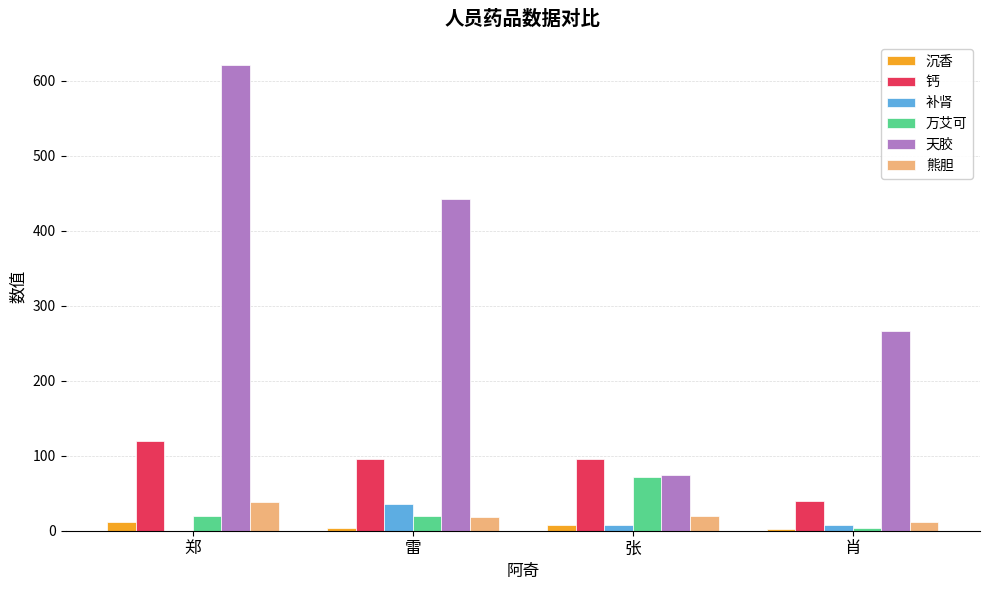

What value does the 钙 series have at 肖?

40.0